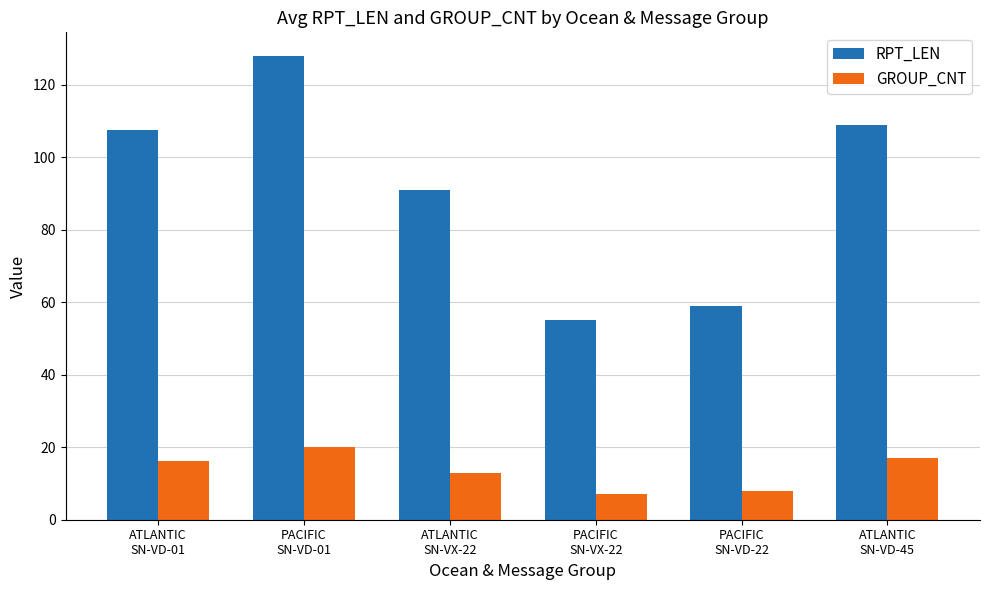

What is the greatest value displayed?

128.0